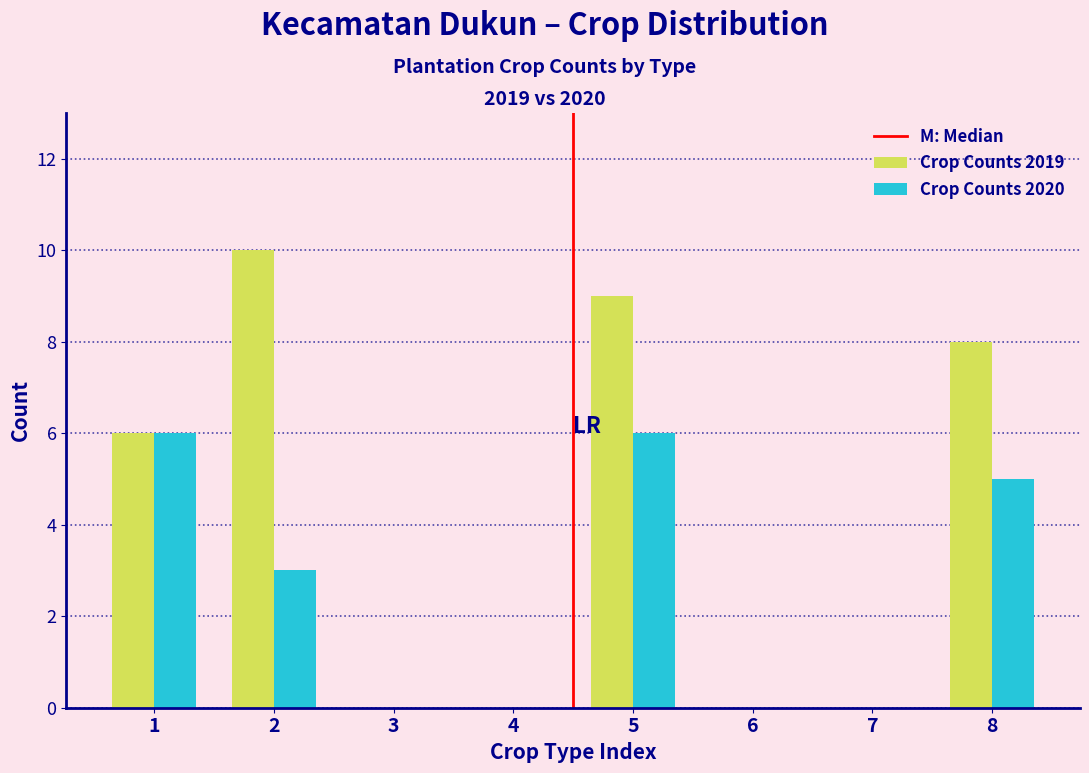

Reading left to right, transcribe all the data shown in this chart.

Crop Counts 2019: 1=6	2=10	3=0	4=0	5=9	6=0	7=0	8=8
Crop Counts 2020: 1=6	2=3	3=0	4=0	5=6	6=0	7=0	8=5